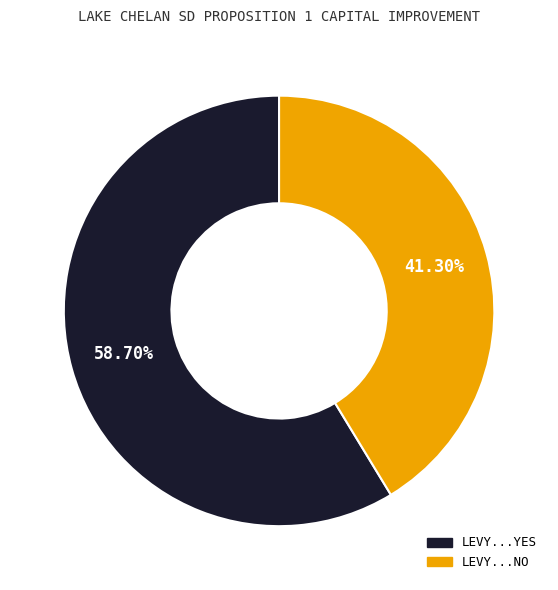

Is it true that LEVY...NO is 41% of the pie?

True